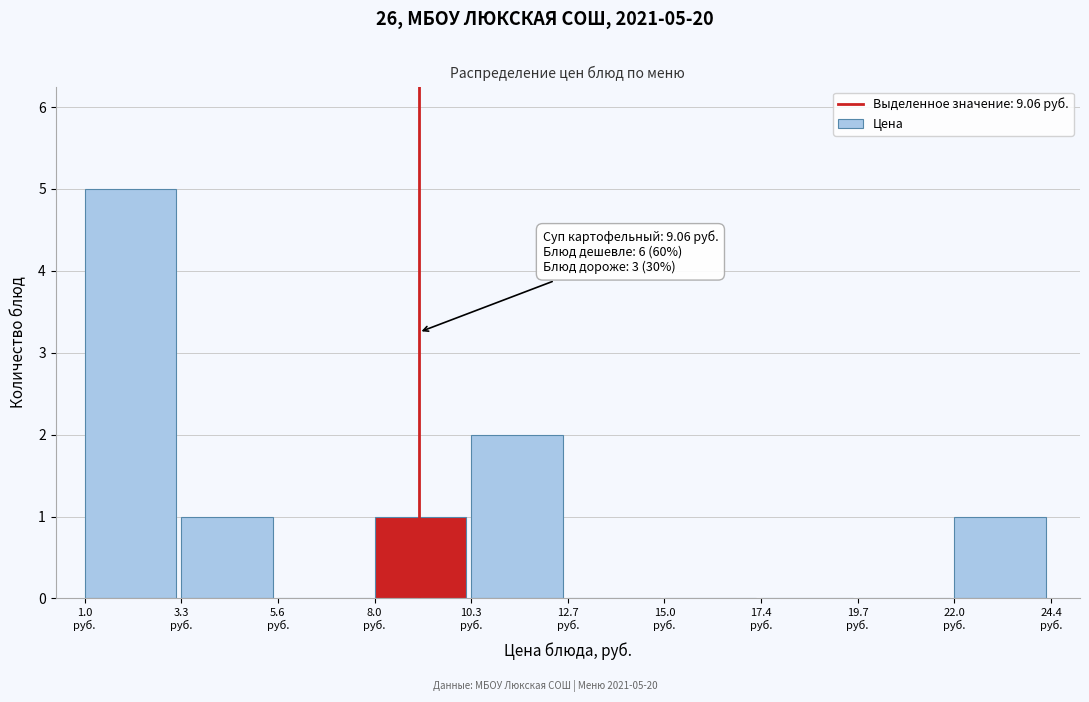

Which range on the x-axis has the tallest bar?

1.0 to 3.5